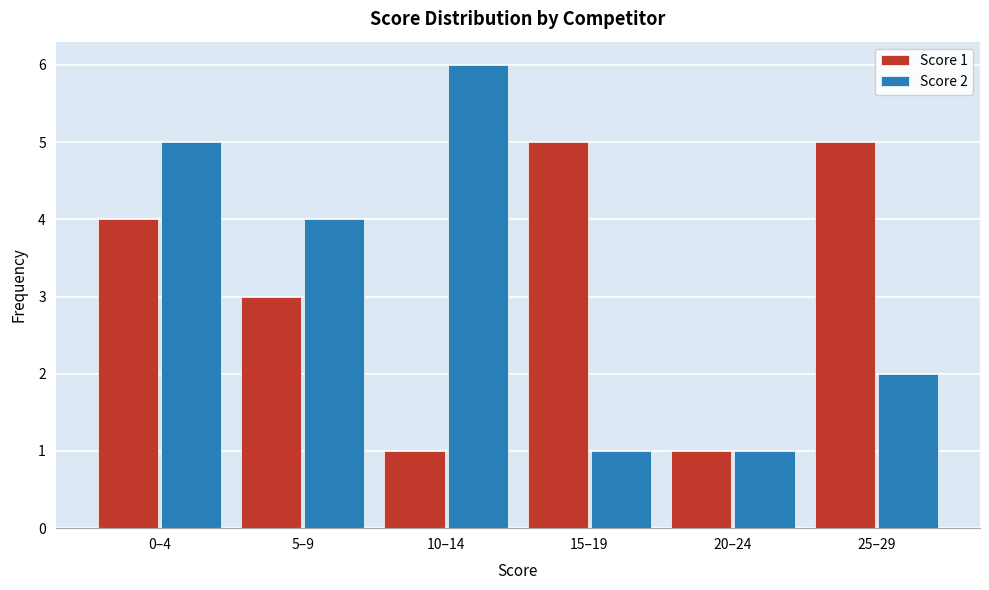

Reading right to left, what are all the values shown in this chart?

Score 1: 25–29=5	20–24=1	15–19=5	10–14=1	5–9=3	0–4=4
Score 2: 25–29=2	20–24=1	15–19=1	10–14=6	5–9=4	0–4=5